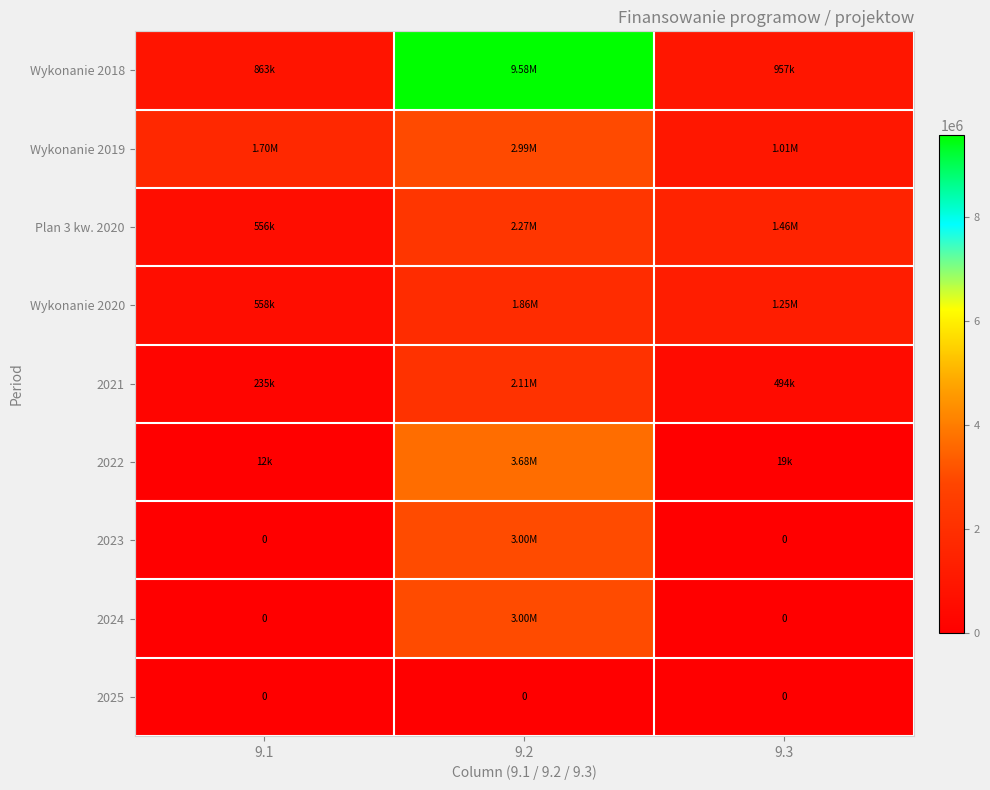

Which series has the widest spread of values?

Wykonanie 2018